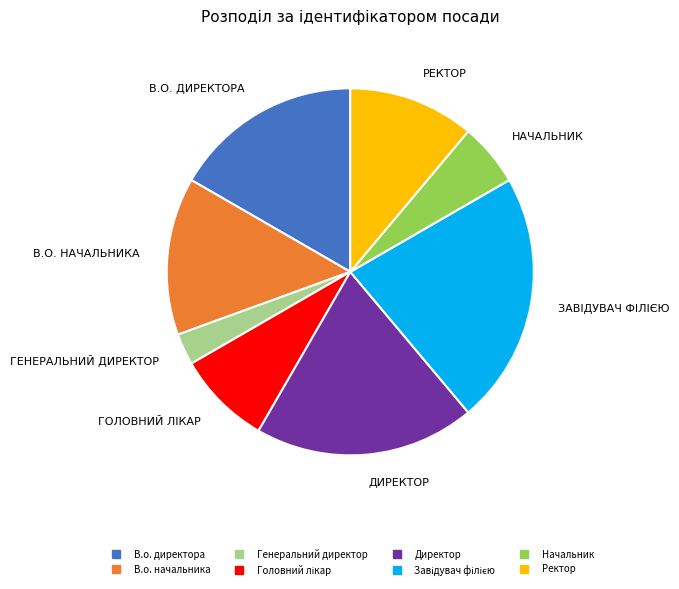

How many slices are in this pie chart?

8